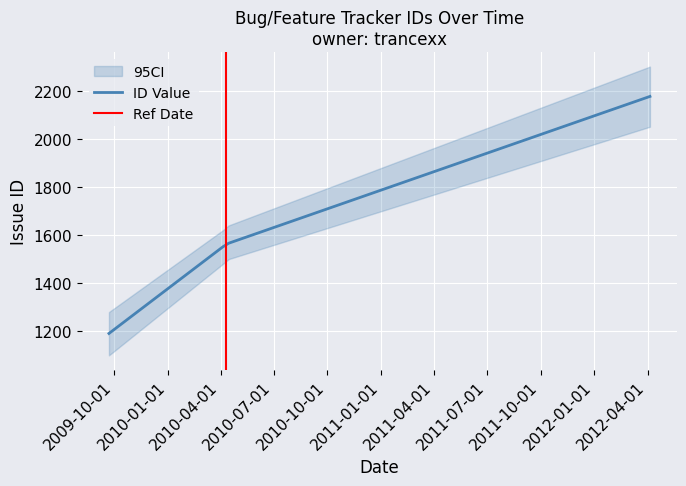

What is the difference between the second highest and minimum values?

375